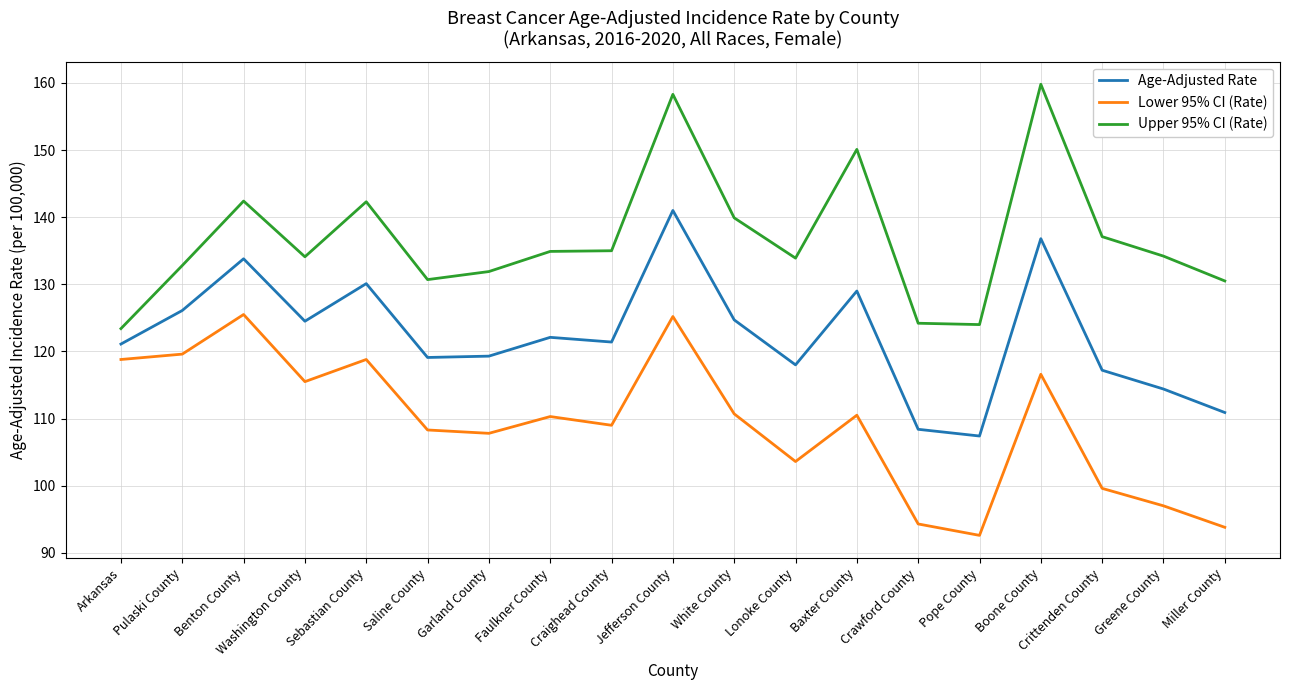

Which category has the highest value across all series?

Boone County